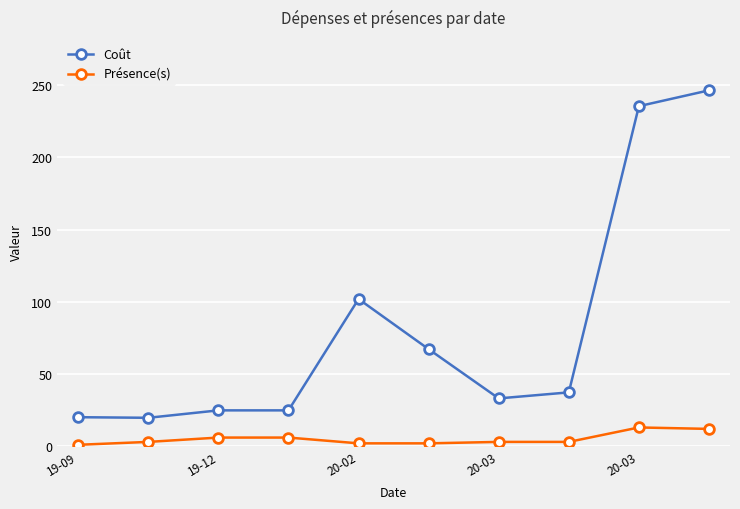

Which series has the largest total across all categories?

Coût